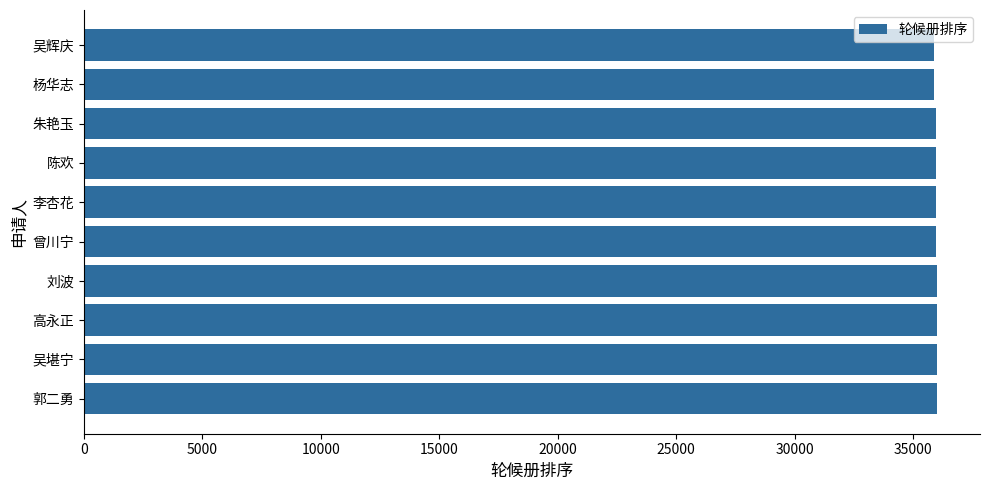

What is the average value?

35973